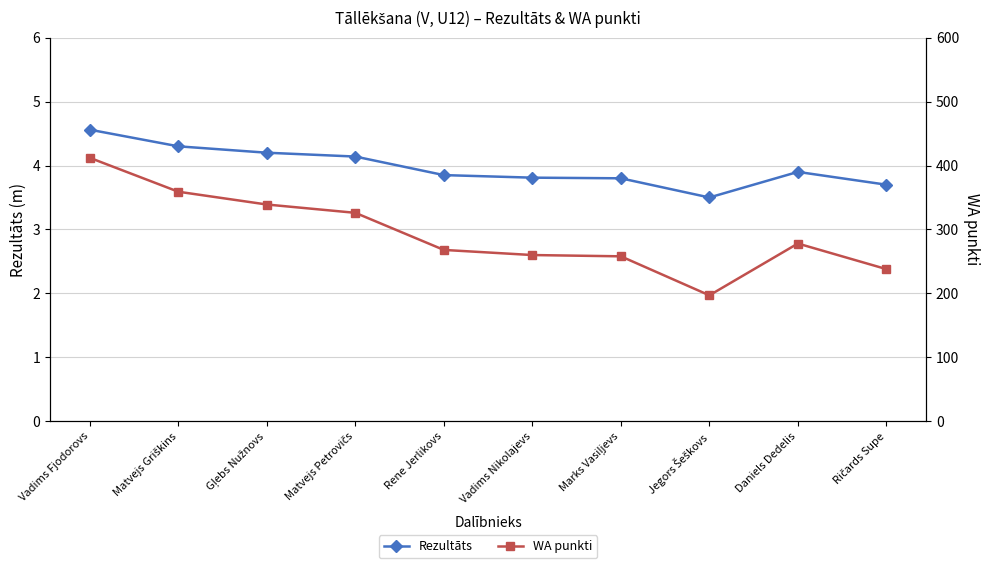

How many values in the WA punkti series are below 278?

5